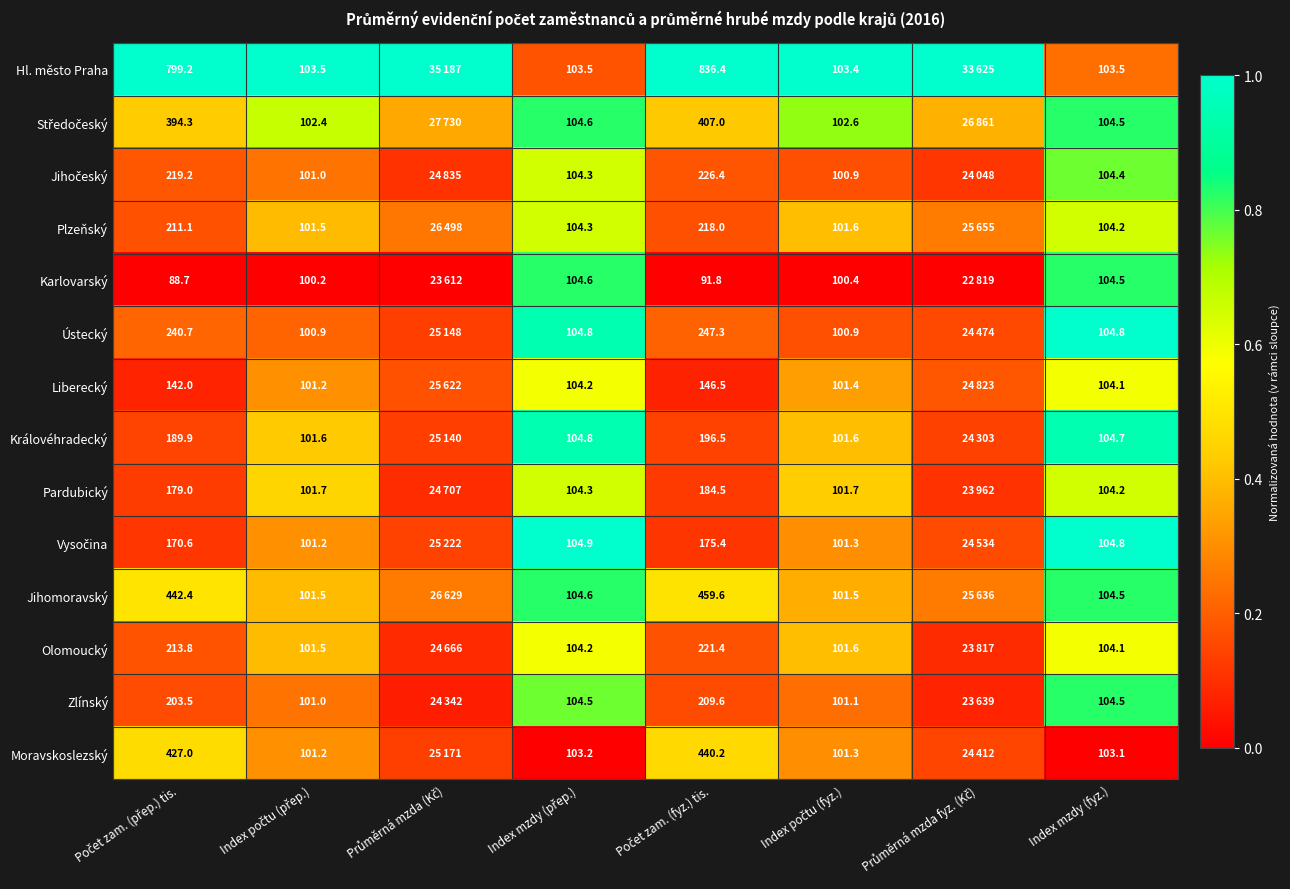

Is it true that Královéhradecký equals 0.1 at Počet zam. (fyz.) tis.?

True